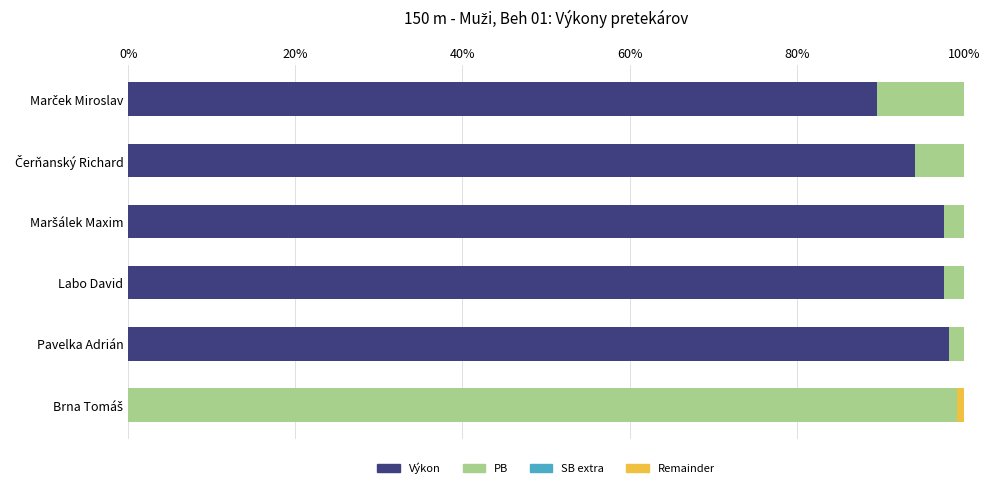

Which has a higher value, Maršálek Maxim or Čerňanský Richard?

Maršálek Maxim